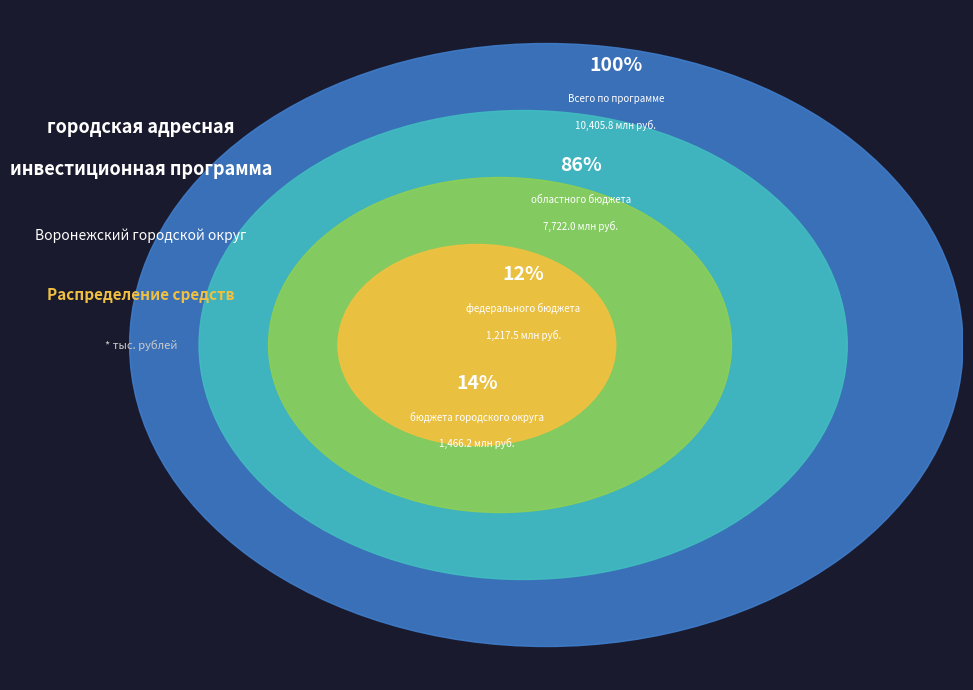

Approximately how many times larger is the value at бюджета городского округа compared to областного бюджета?

0.2